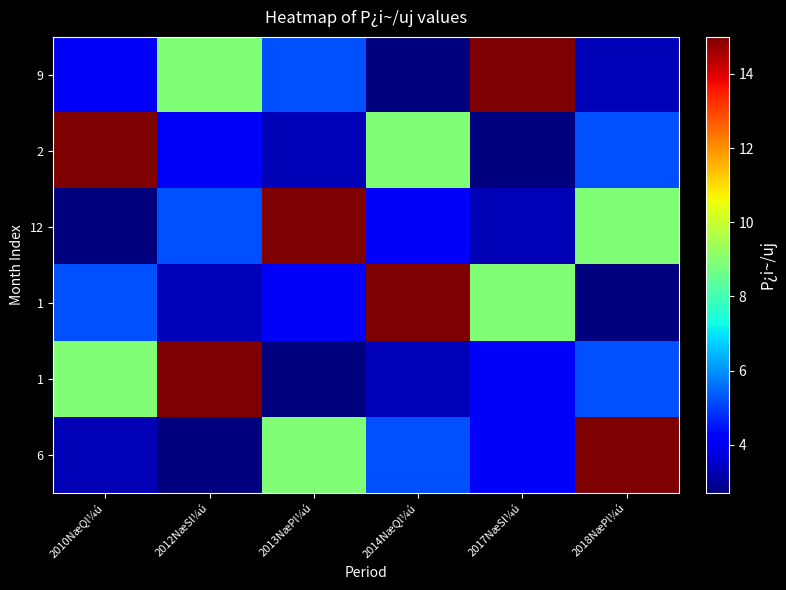

At which category does the chart reach its minimum across all series?

2014NæQl¼ú